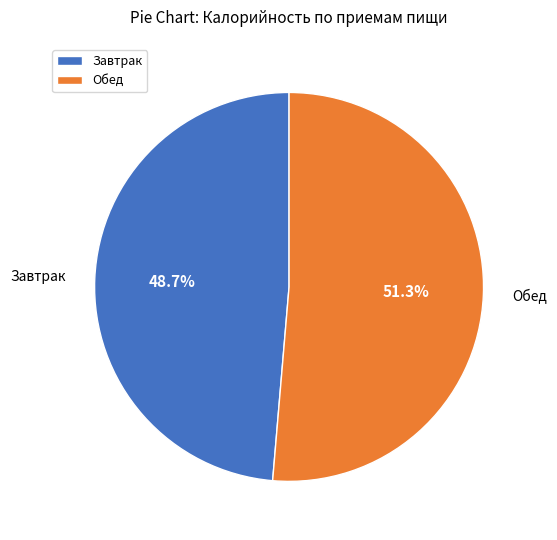

Which category has the smallest portion of the pie?

Завтрак